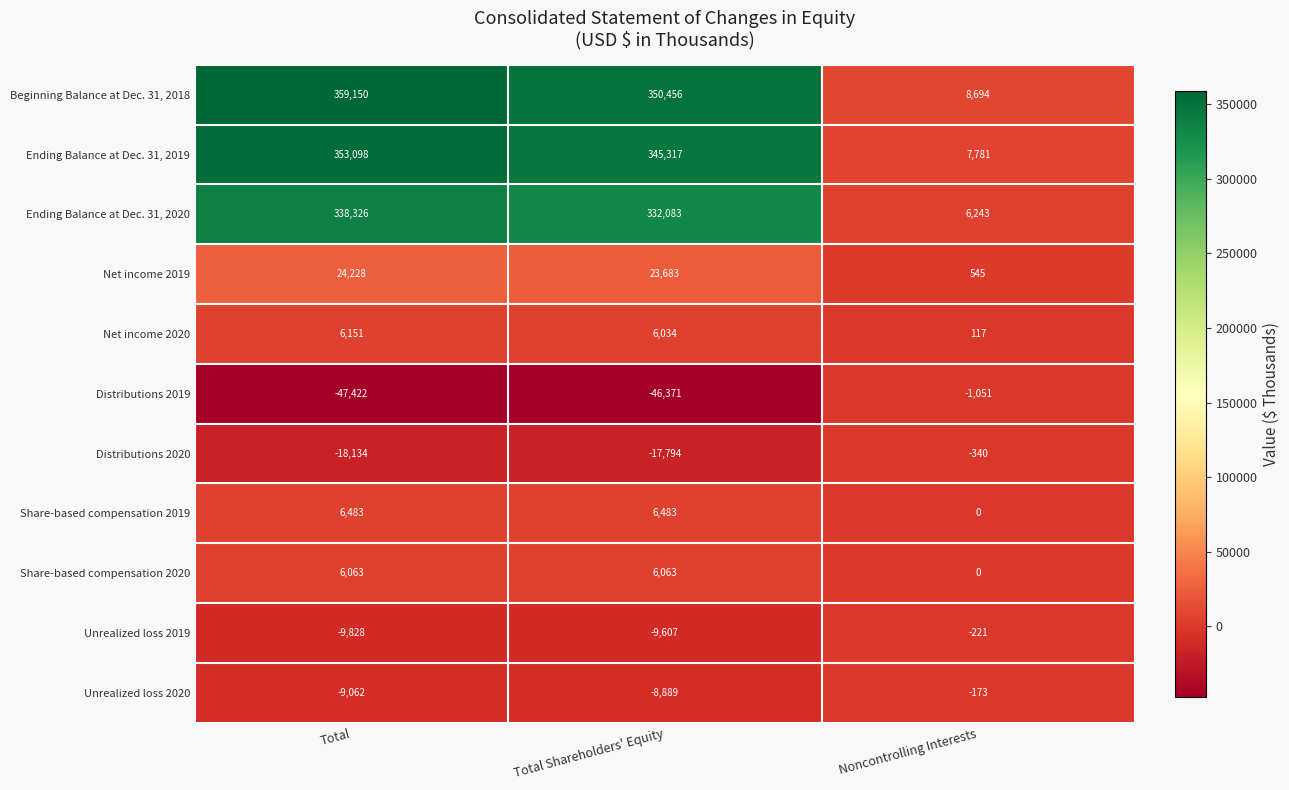

Which series has the widest spread of values?

Beginning Balance at Dec. 31, 2018